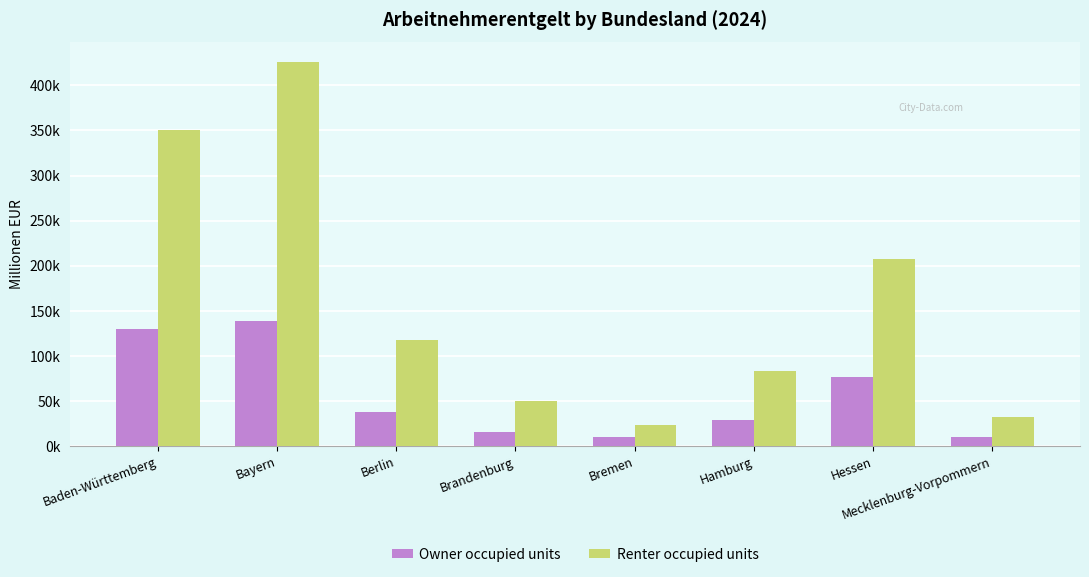

Where is Renter occupied units nearest to the value 224947?

Hessen